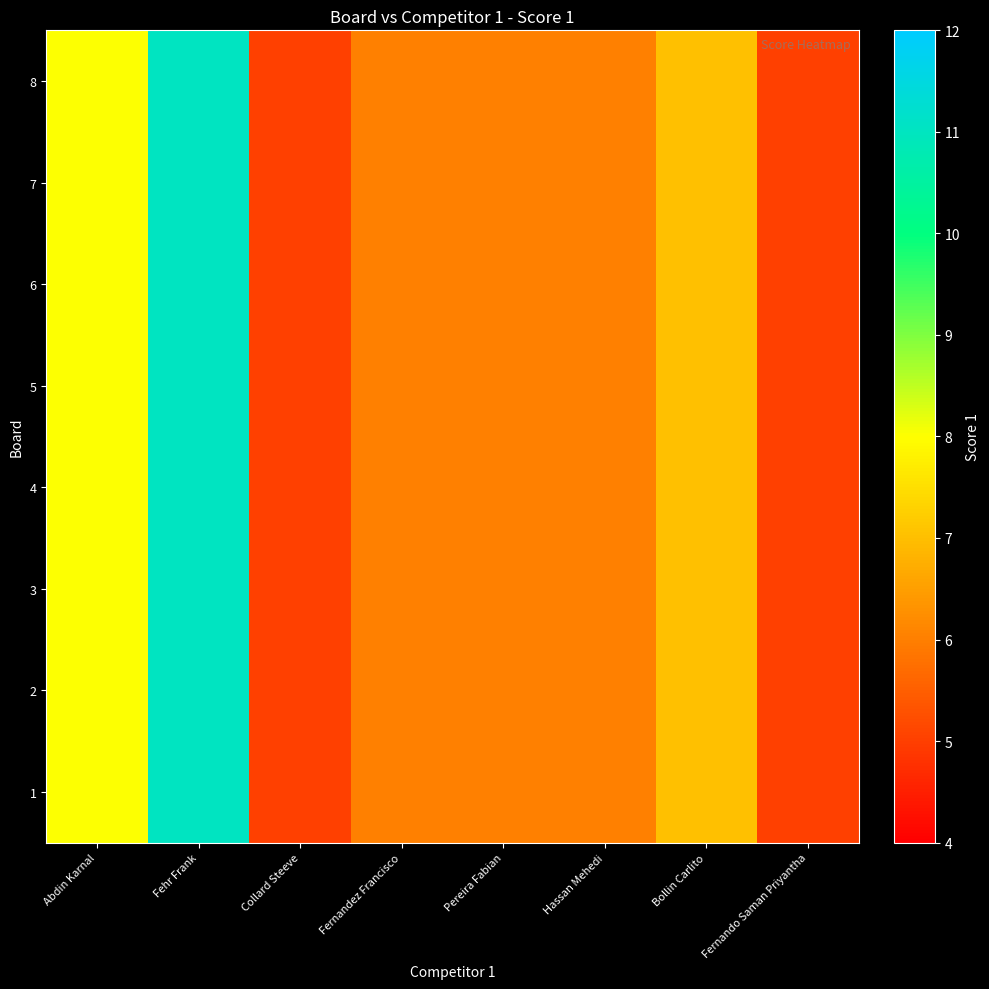

Which has a higher value, Fehr Frank or Fernandez Francisco?

Fehr Frank